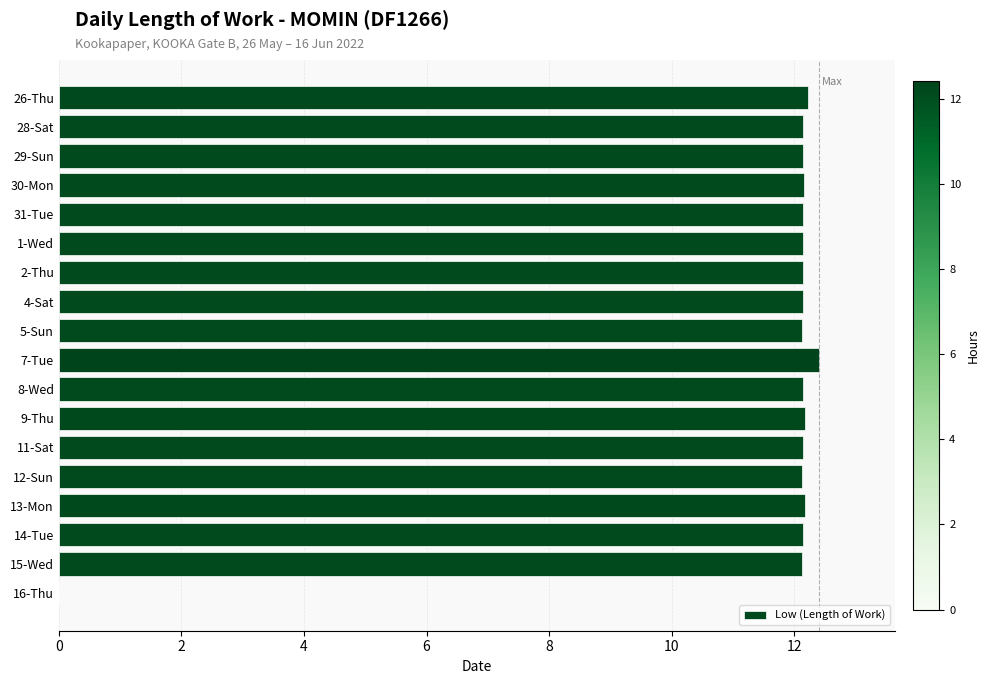

What value does the data have at 14-Tue?

12.2